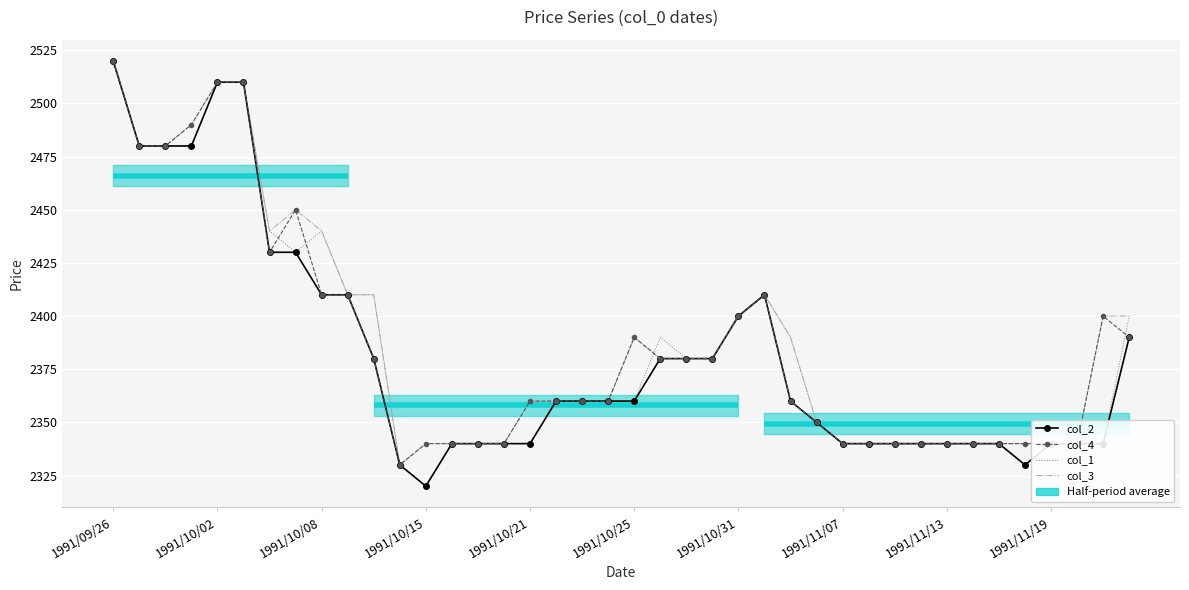

True or false: col_1 has a value of 904 at 22.

False